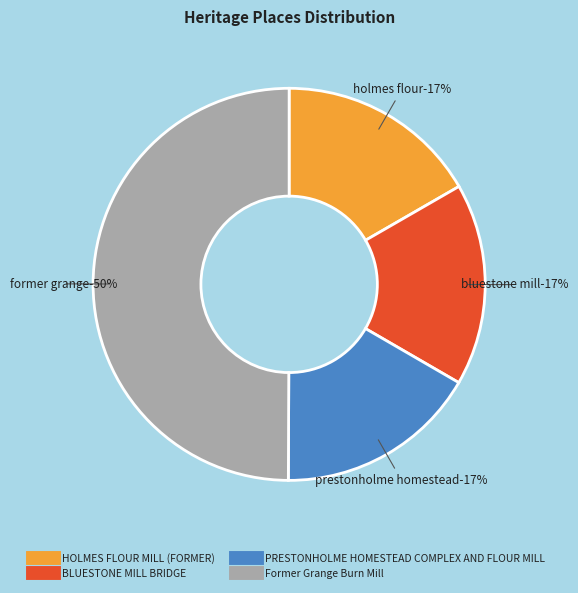

True or false: Former Grange Burn Mill accounts for 50% of the total.

True